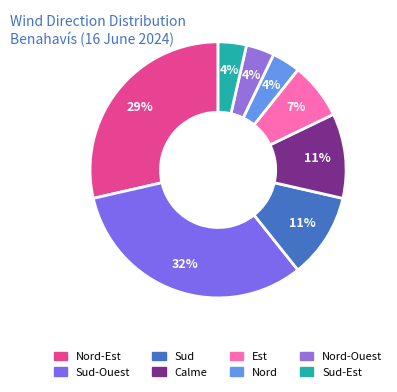

How many slices are in this pie chart?

8